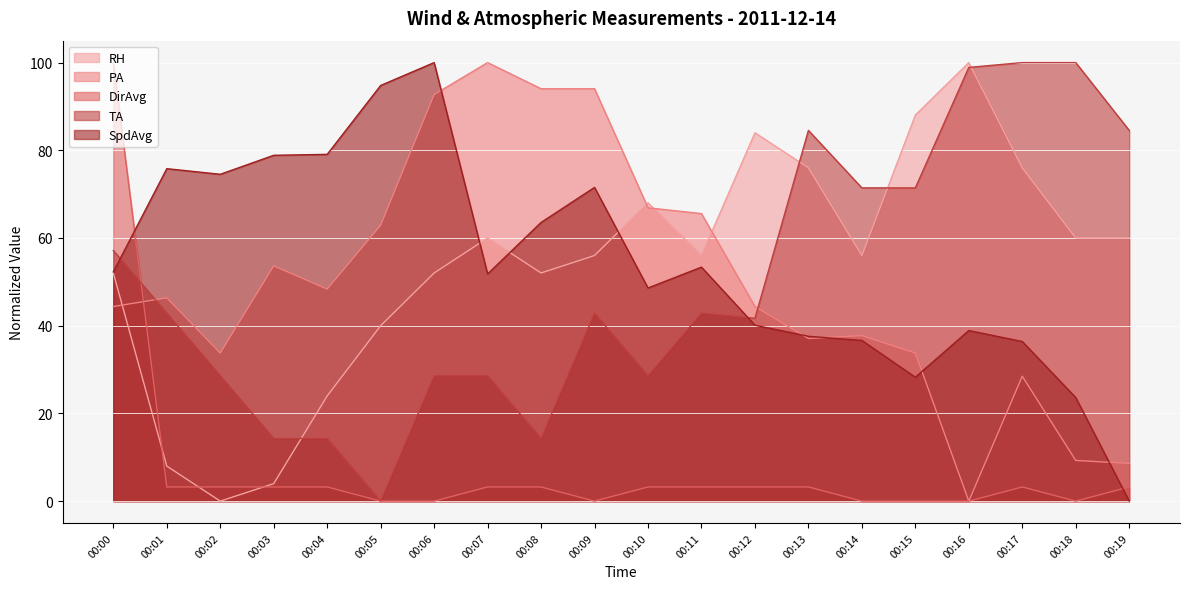

Is the value of TA at 00:09 greater than the value of RH at 00:19?

No